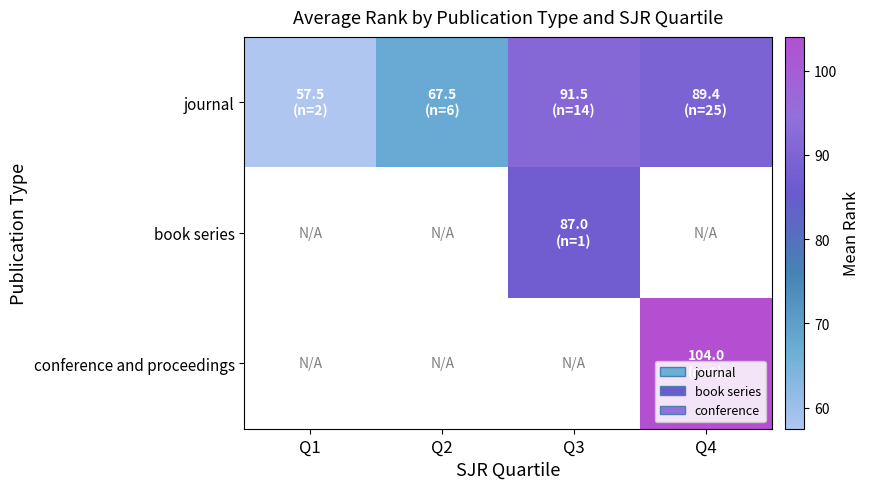

Is the value of journal at Q1 greater than the value of book series at Q3?

No